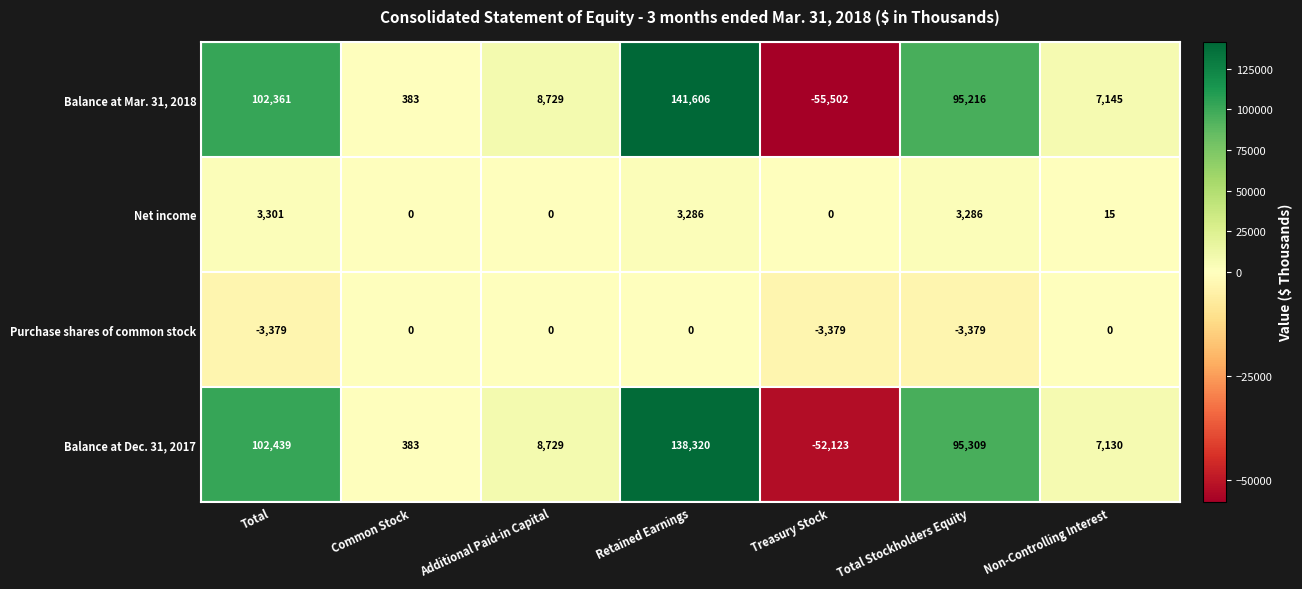

Is it true that Balance at Mar. 31, 2018 equals 24216 at Total?

False